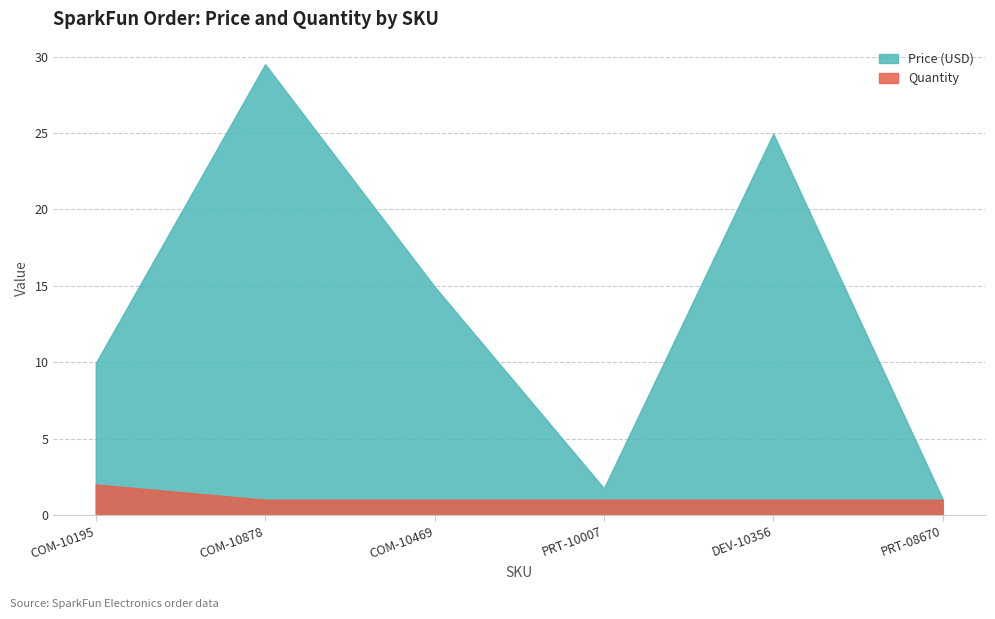

What is the label of the 1st point from the right?

PRT-08670